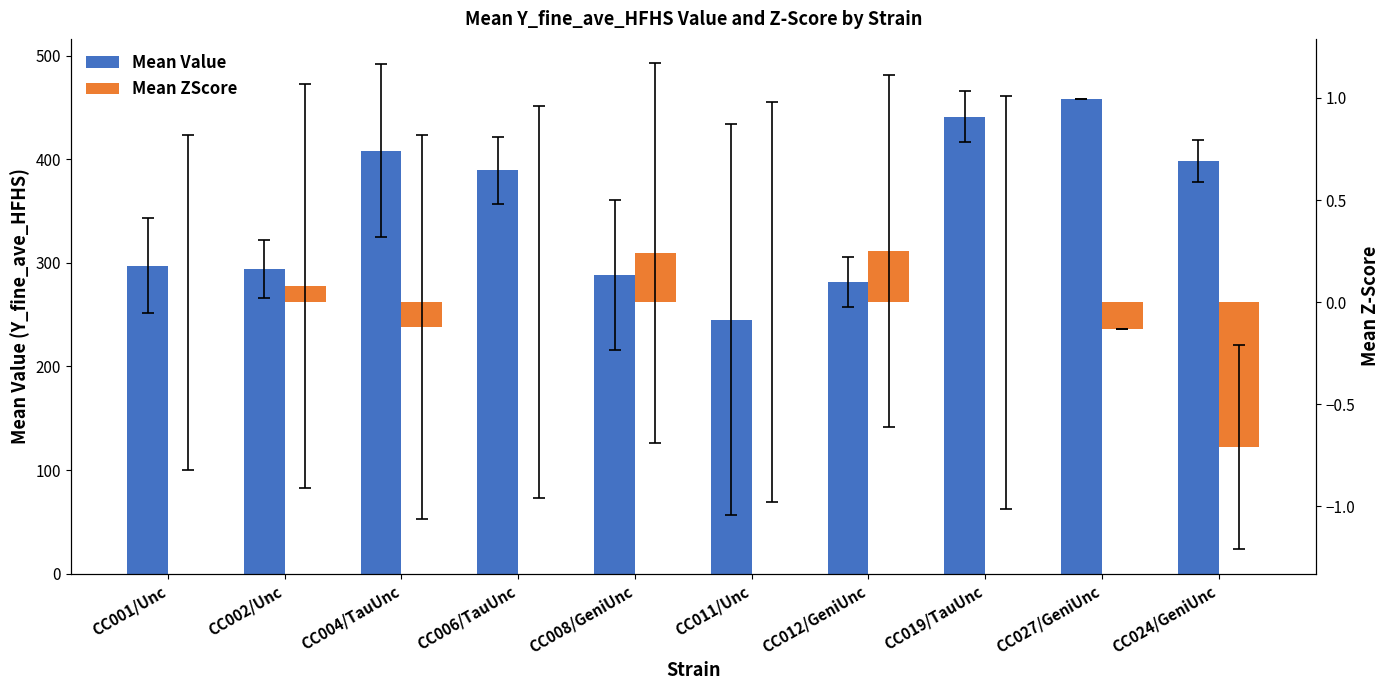

True or false: Mean ZScore has a value of -0.7 at CC024/GeniUnc.

True